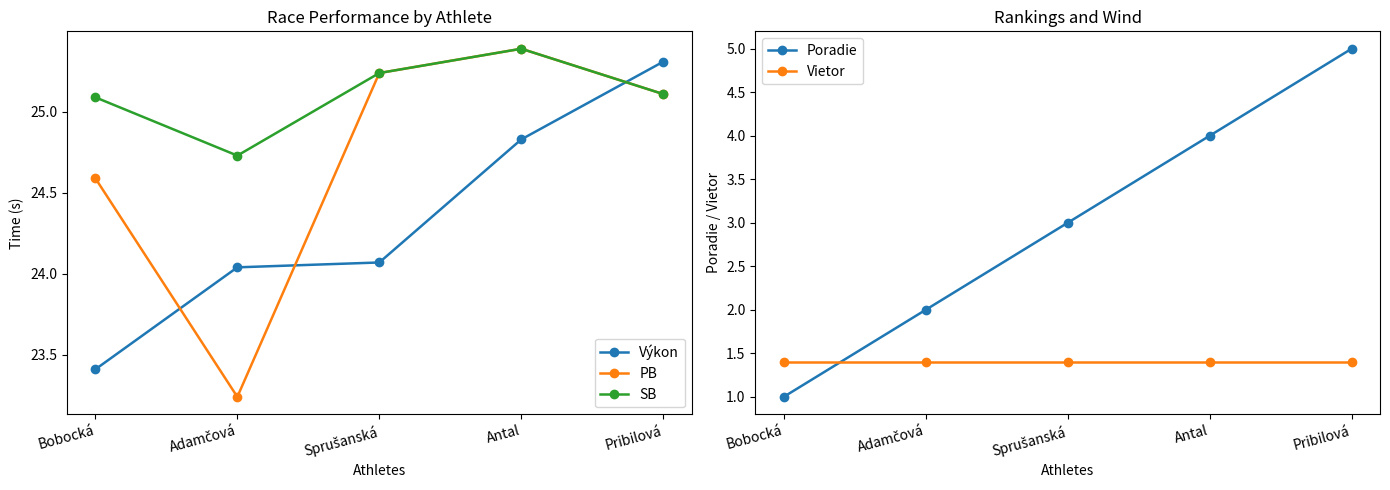

What is the total value across all series at Sprušanská?

79.0